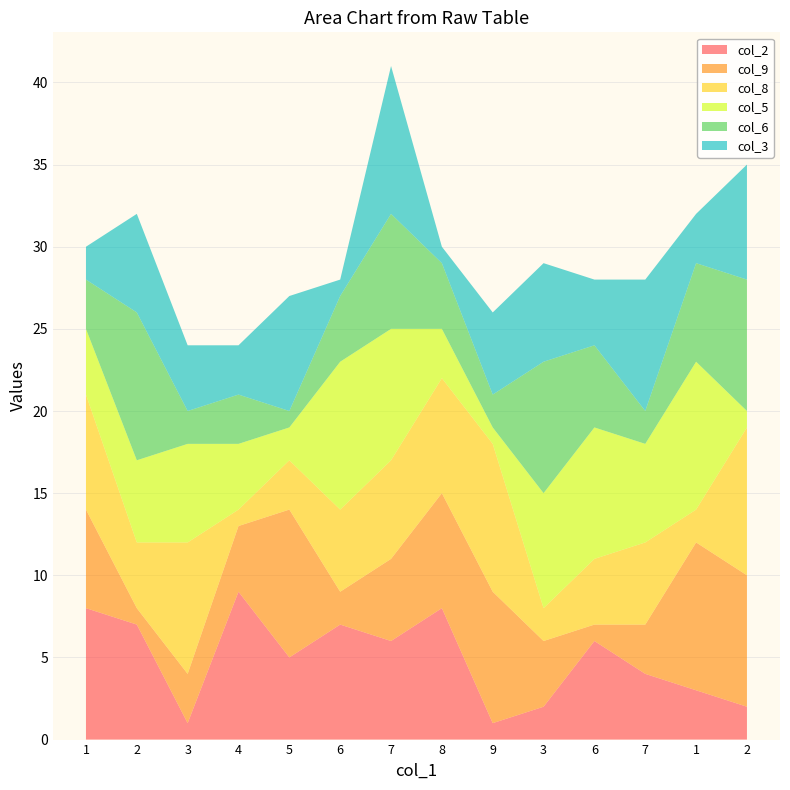

Reading right to left, list all the values displayed in this chart.

col_2: 2=2	1=3	7=4	6=6	3=2	9=1	8=8	7=6	6=7	5=5	4=9	3=1	2=7	1=8
col_9: 2=8	1=9	7=3	6=1	3=4	9=8	8=7	7=5	6=2	5=9	4=4	3=3	2=1	1=6
col_8: 2=9	1=2	7=5	6=4	3=2	9=9	8=7	7=6	6=5	5=3	4=1	3=8	2=4	1=7
col_5: 2=1	1=9	7=6	6=8	3=7	9=1	8=3	7=8	6=9	5=2	4=4	3=6	2=5	1=4
col_6: 2=8	1=6	7=2	6=5	3=8	9=2	8=4	7=7	6=4	5=1	4=3	3=2	2=9	1=3
col_3: 2=7	1=3	7=8	6=4	3=6	9=5	8=1	7=9	6=1	5=7	4=3	3=4	2=6	1=2